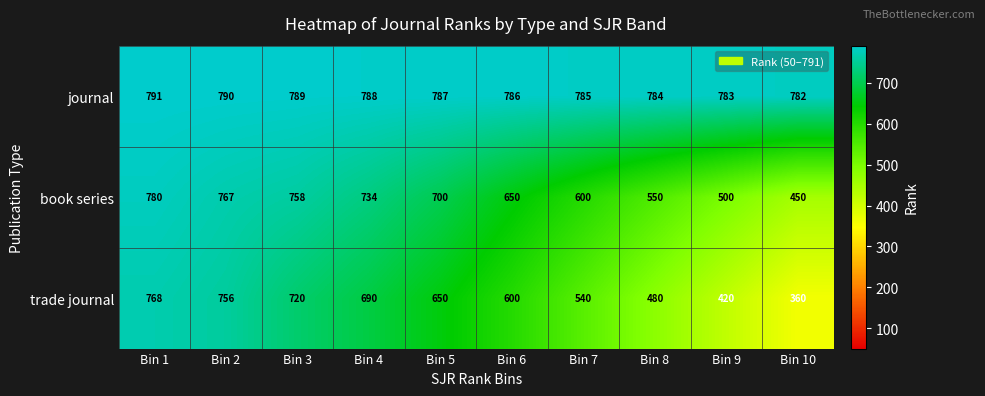

Reading left to right, list all the values displayed in this chart.

journal: 791	790	789	788	787	786	785	784	783	782
book series: 780	767	758	734	700	650	600	550	500	450
trade journal: 768	756	720	690	650	600	540	480	420	360